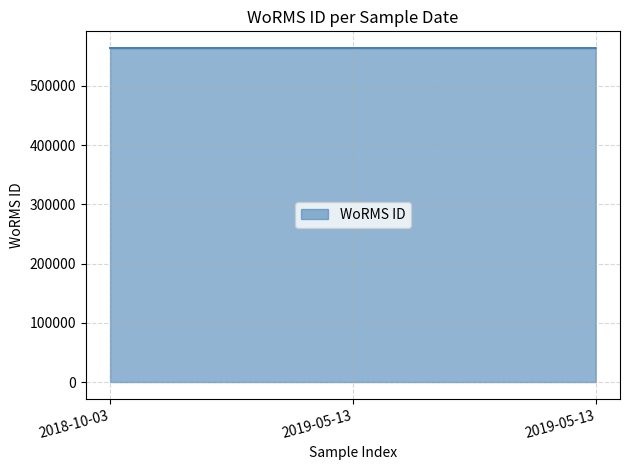

Is it true that the value at 2019-05-13 is 563930?

True